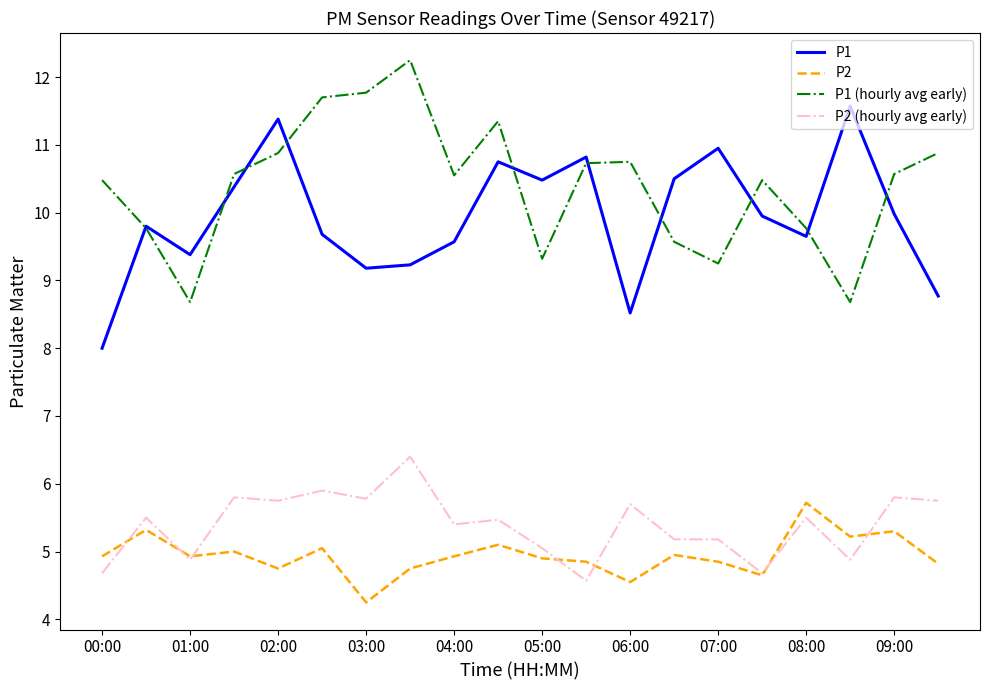

List the series in order of their peak value, highest first.

P1 (hourly avg early), P1, P2 (hourly avg early), P2